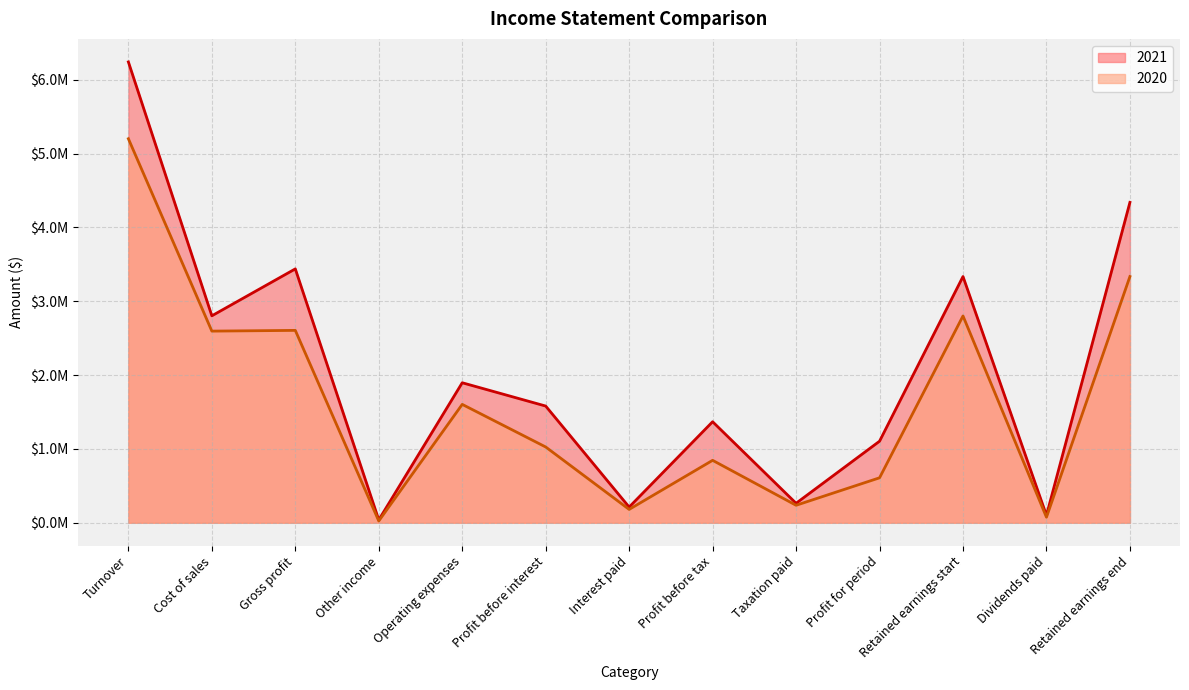

What is the spread (max minus min) of values at Taxation paid?

27052